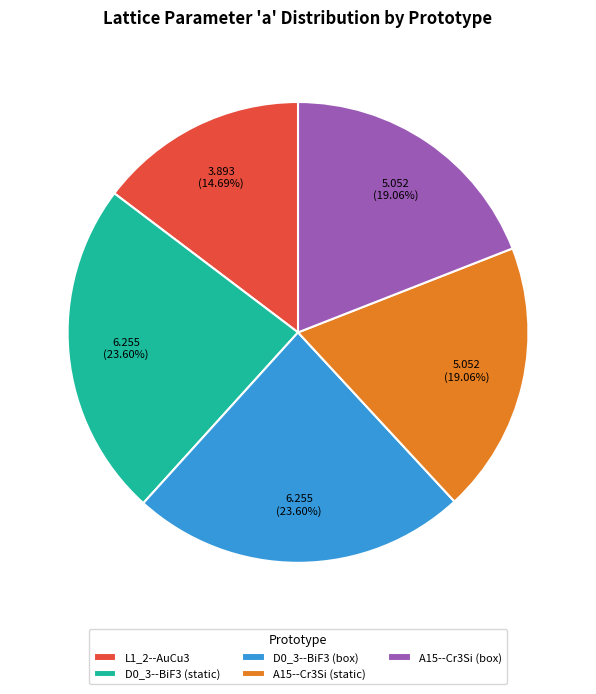

Approximately how many times larger is the value at D0_3--BiF3 (static) compared to A15--Cr3Si (box)?

1.2